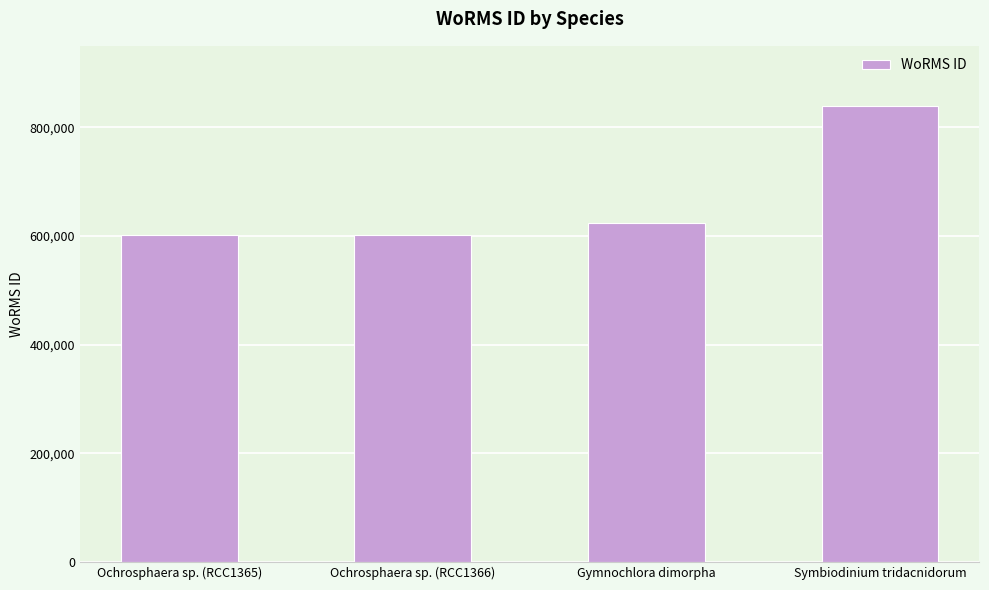

What is the difference between the maximum and minimum values?

237275